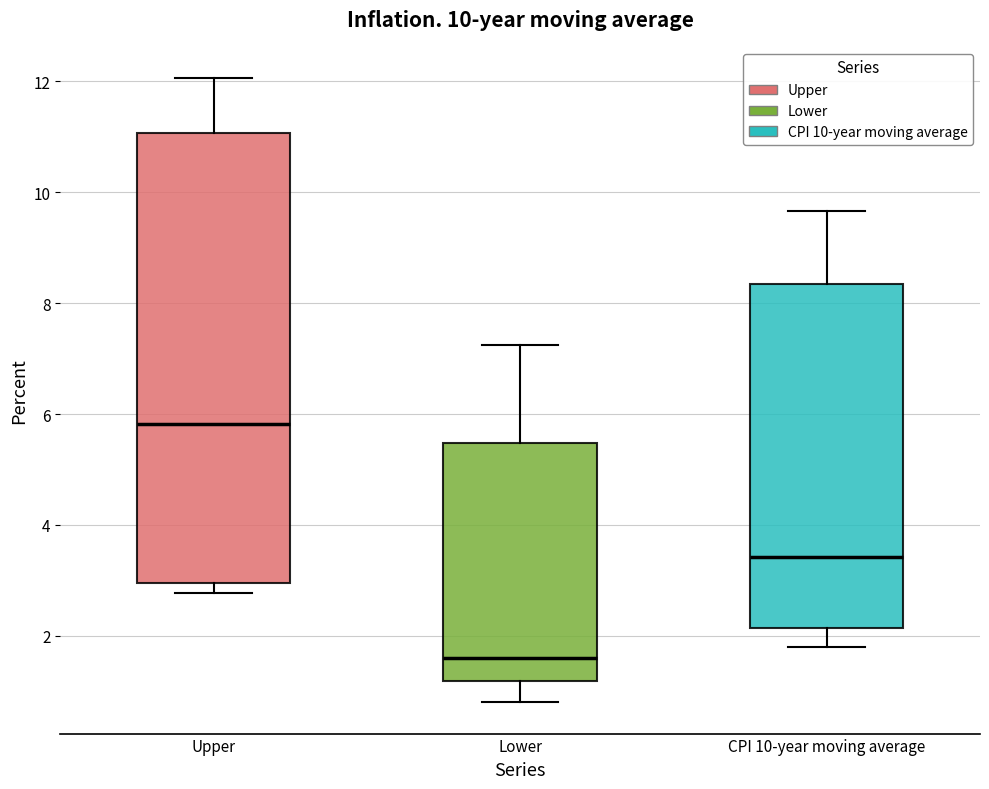

Comparing the boxes themselves (not the whiskers), which one is the tallest?

Upper